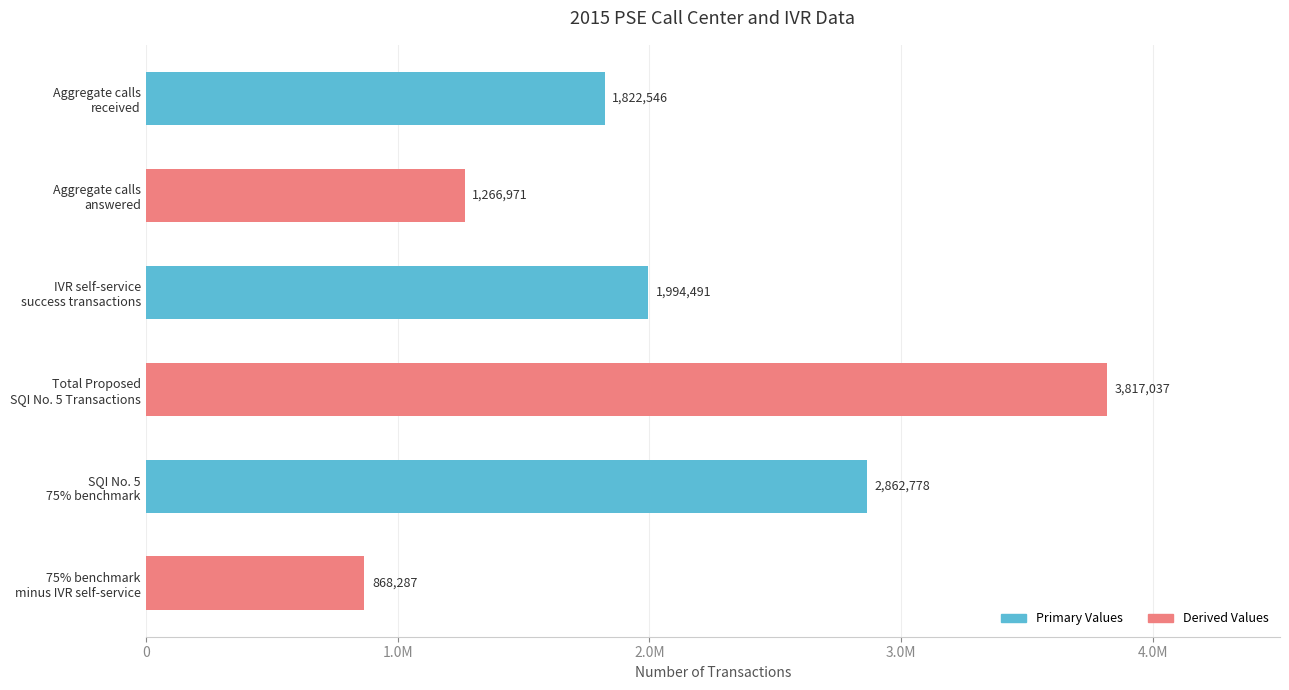

Does the chart contain any negative values?

No